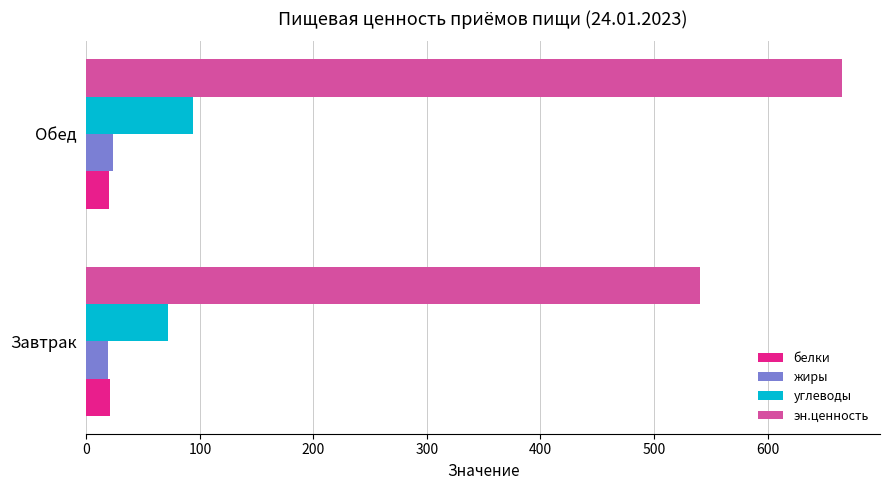

Where is эн.ценность nearest to the value 603?

Завтрак